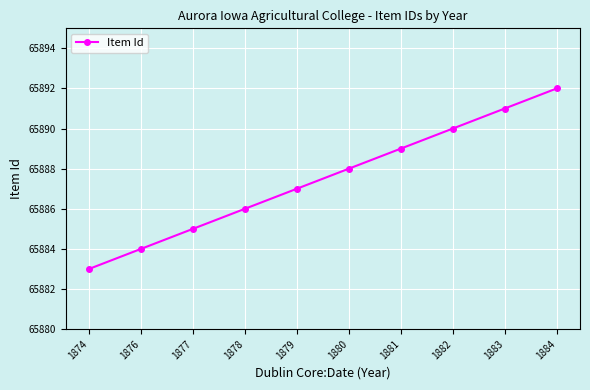

At which label is the value closest to 65887?

1879